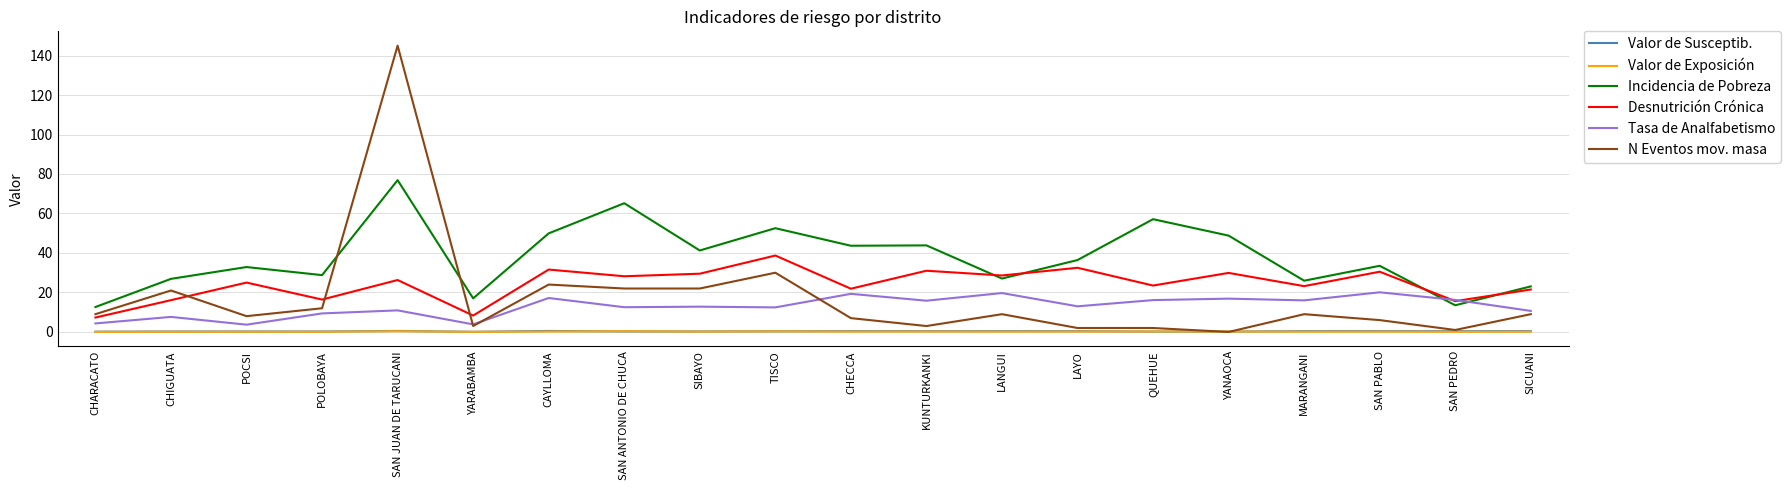

What are all the series names shown in the legend?

Valor de Susceptib., Valor de Exposición, Incidencia de Pobreza, Desnutrición Crónica, Tasa de Analfabetismo, N Eventos mov. masa